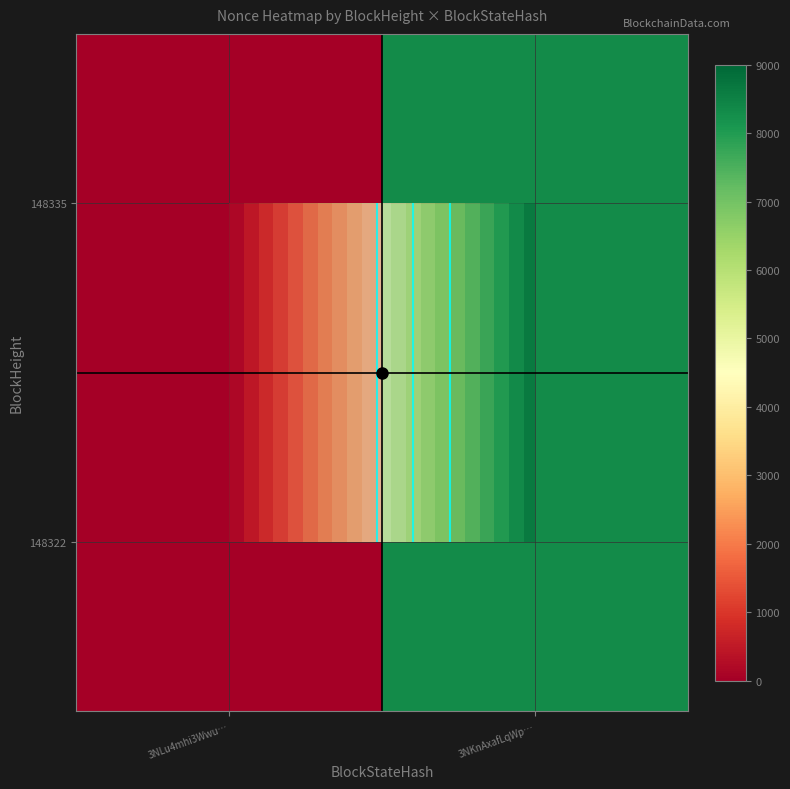

What is the sum of the 148322 values at 3NLu4mhi3Wwu… and 3NKnAxafLqWp…?

8309